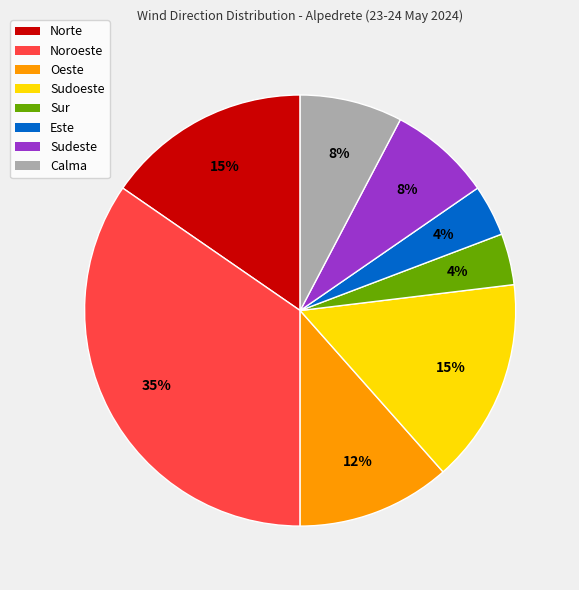

Is Sudoeste the majority of the pie?

No